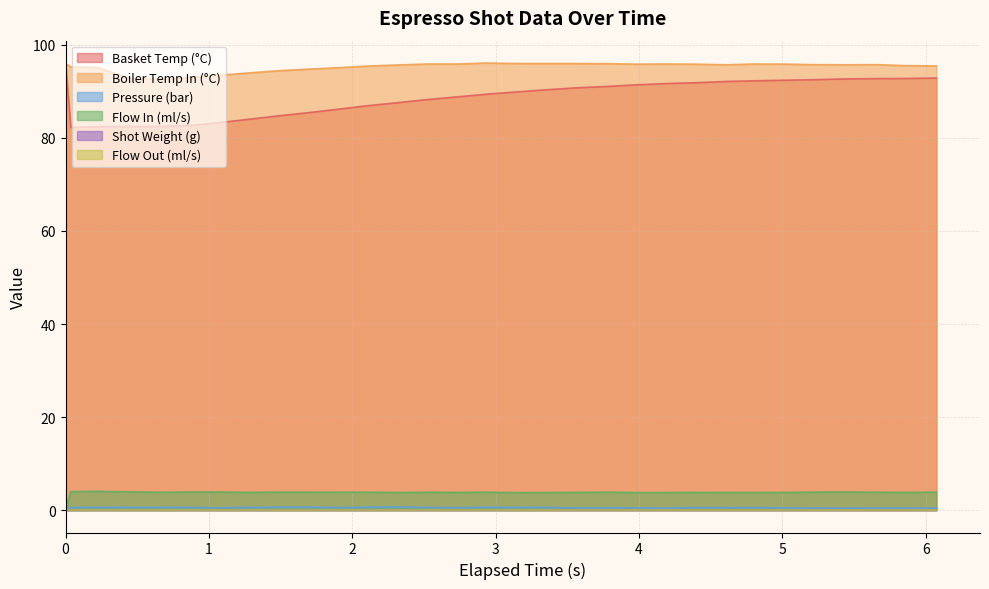

True or false: water_temperature_in has more than 0 points higher than both neighbors.

True